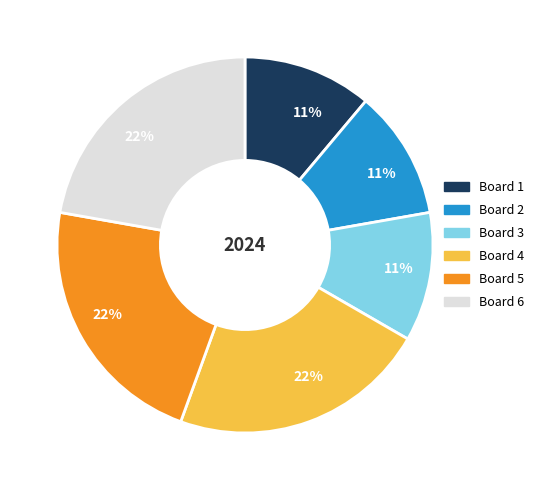

Is there a majority slice in this chart?

No